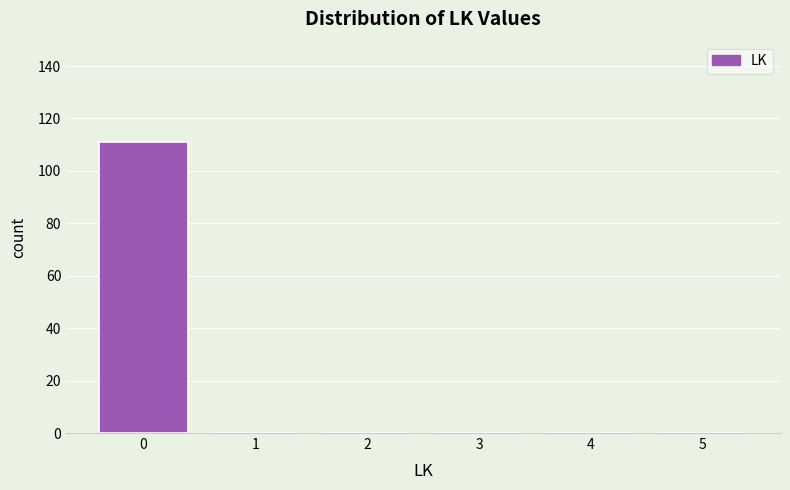

Reading left to right, transcribe this chart: for each bar, give the range it covers on the x-axis and its height. The values are not printed on the chart, so give them approximately, as read against the axis.

-0.5 to 0.5: 112
0.5 to 1.5: 0
1.5 to 2.5: 0
2.5 to 3.5: 0
3.5 to 4.5: 0
4.5 to 5.5: 0